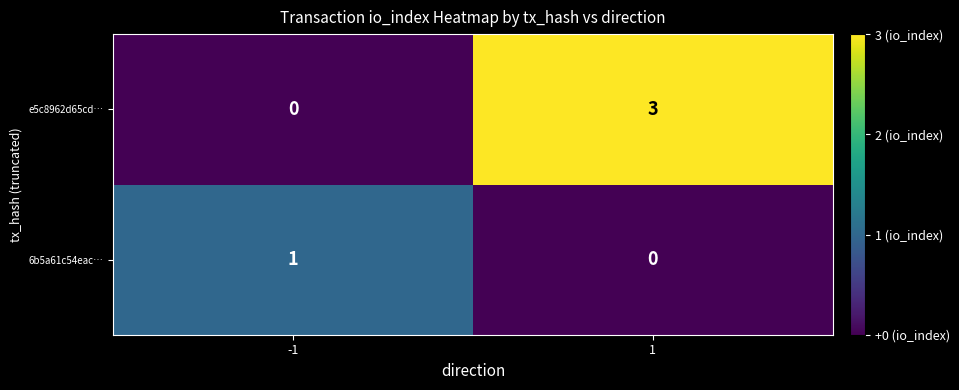

What is the highest value of the e5c8962d65cd… series?

3